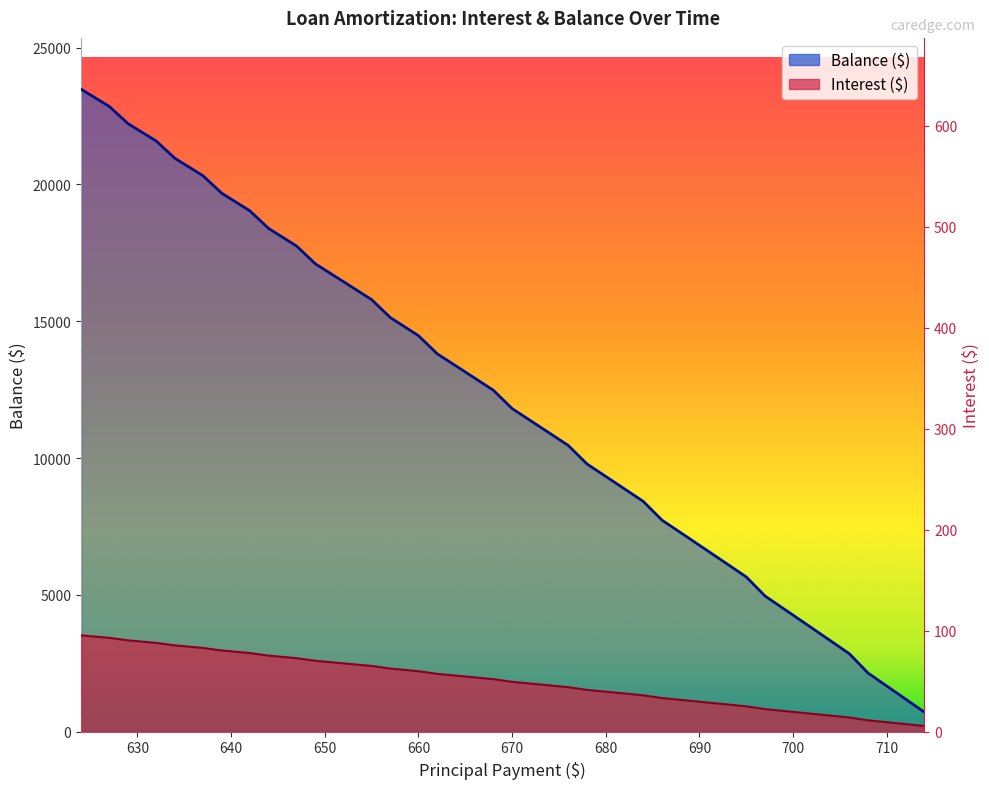

True or false: Balance and Interest cross at least once.

False